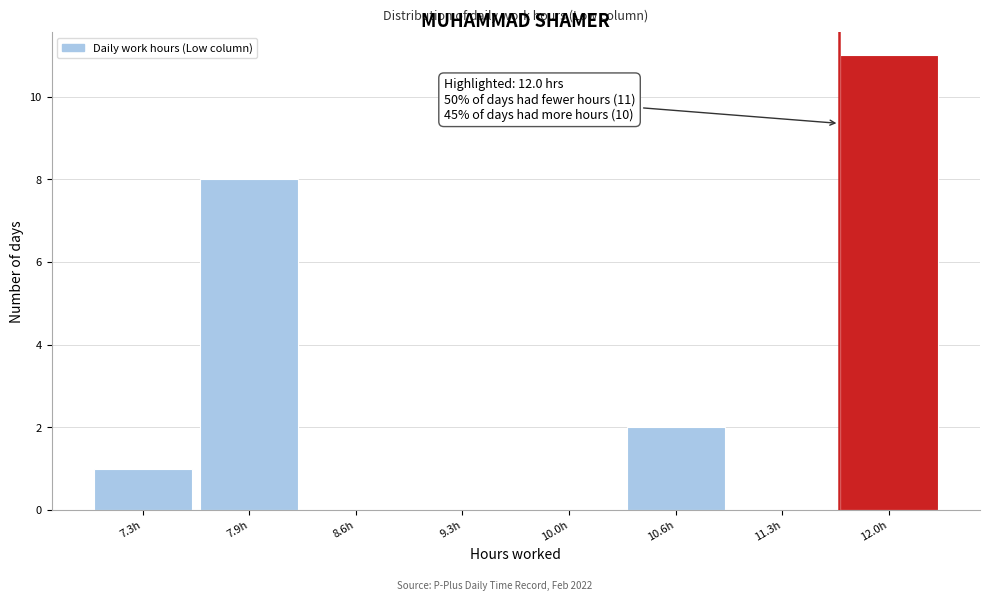

Reading left to right, what are all the values shown in this chart?

7.3h=1	7.9h=8	8.6h=0	9.3h=0	10.0h=0	10.6h=2	11.3h=0	12.0h=11